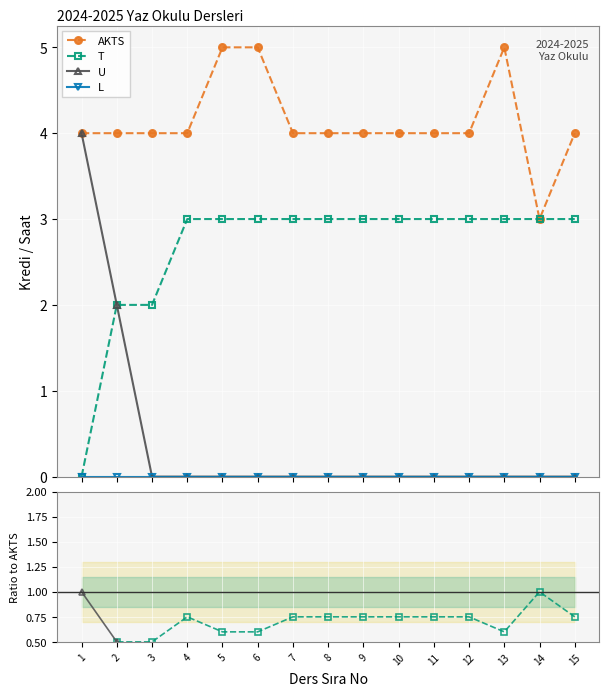

What is the value of the T point at the 6th from the left?

0.6